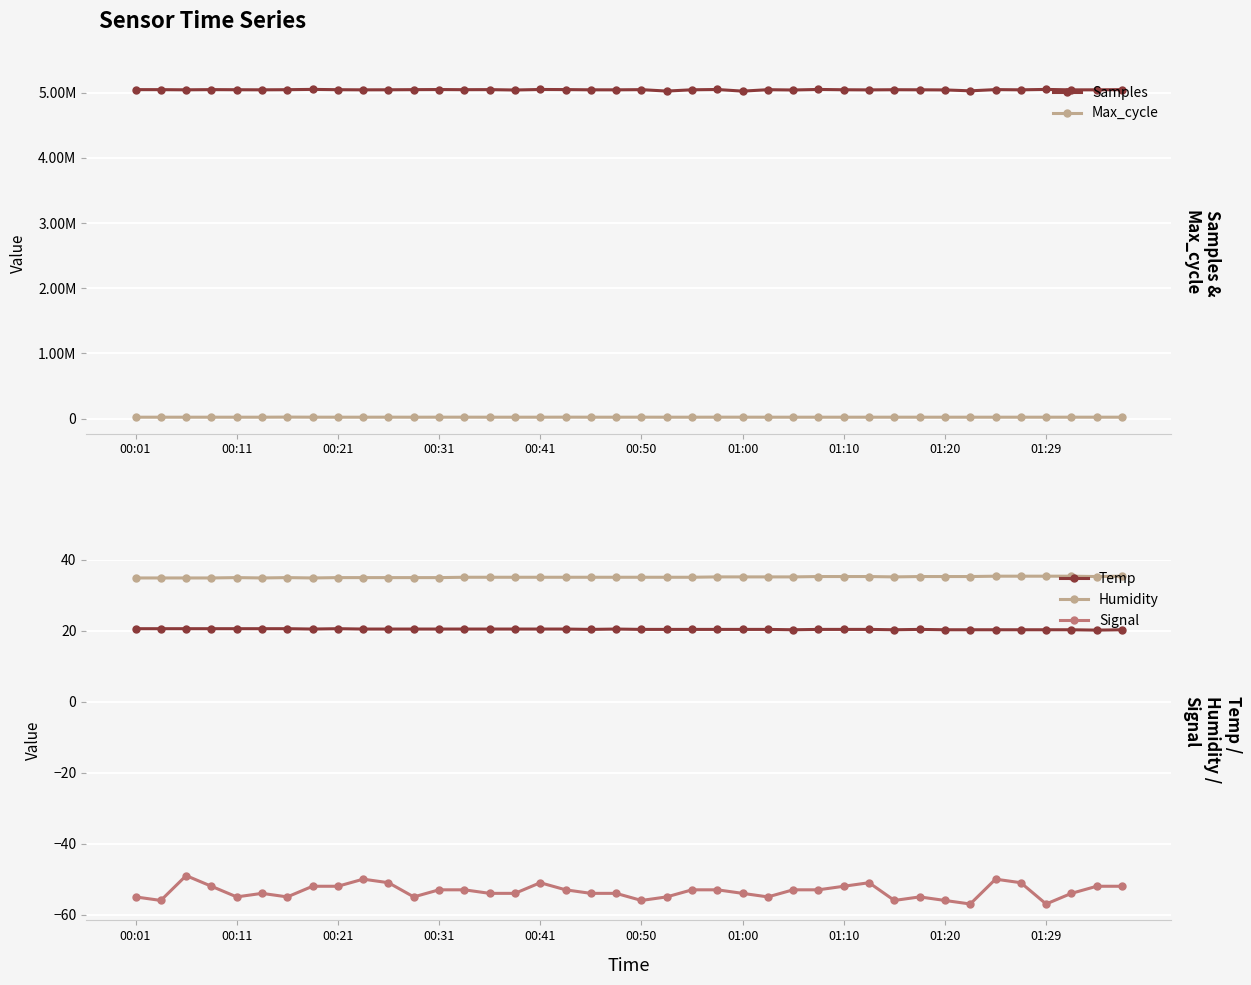

The value of Temp at 01:20 is 27.0. True or false?

False